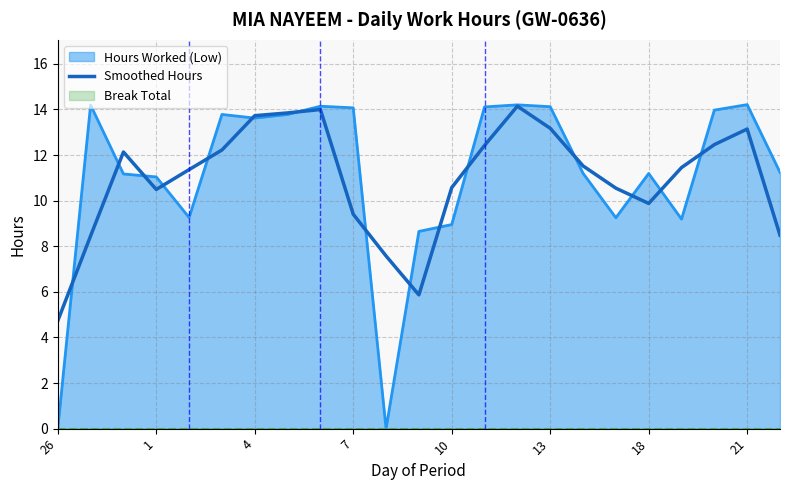

What is the value of the 7th point from the left?

13.7